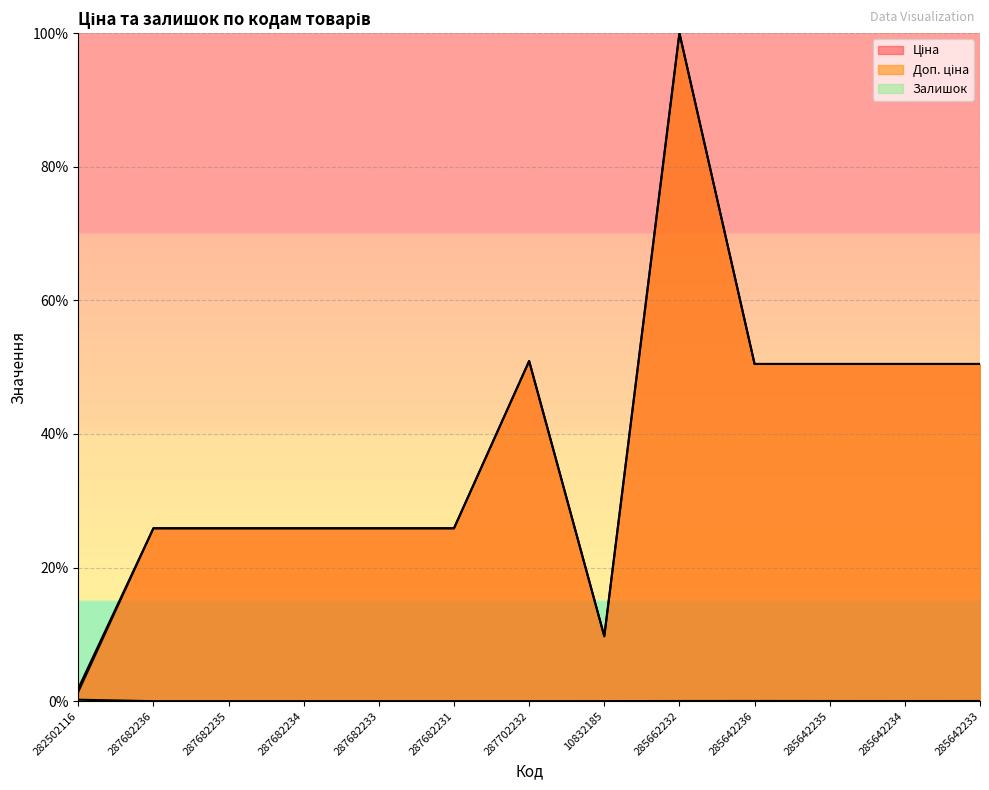

What is the difference between the maximum and minimum values in the Залишок series?

0.2